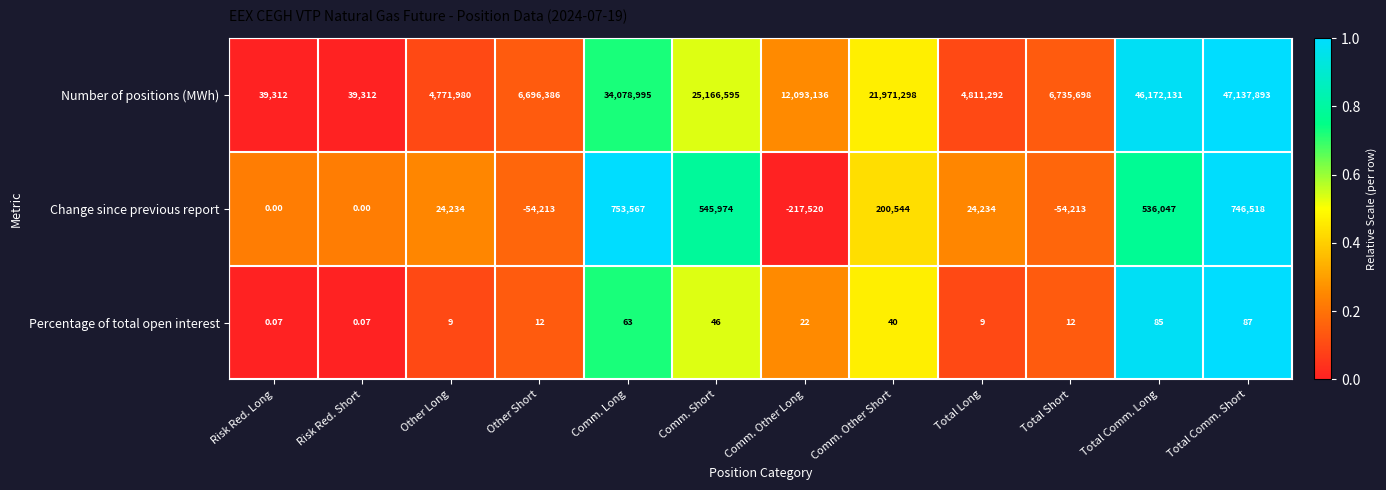

Which series has the largest range (max minus min)?

Number of positions (MWh)